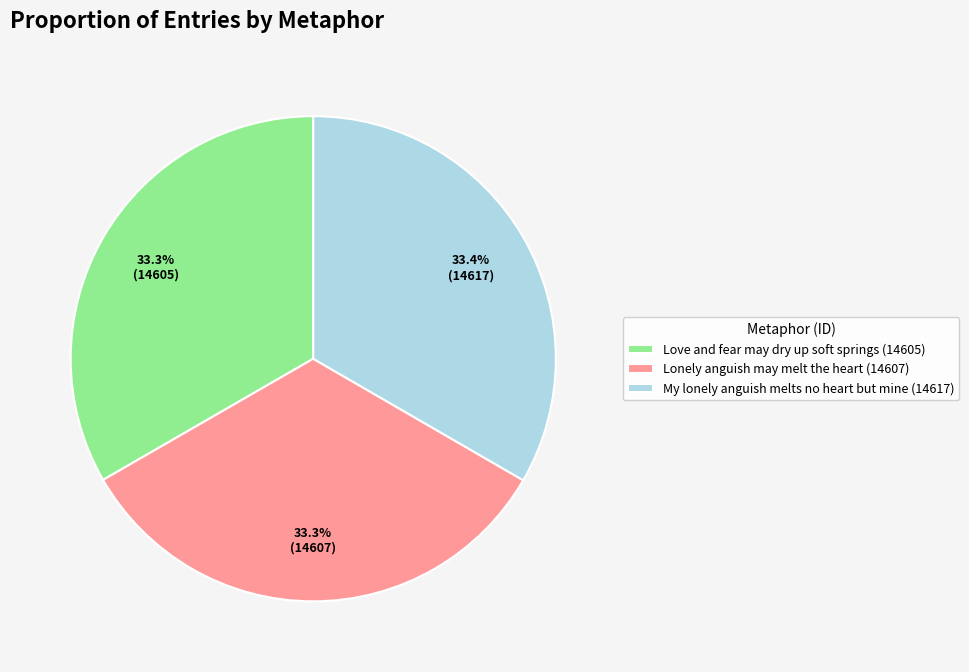

What is the ratio of the value at Love and fear may dry up soft springs (14605) to the value at Lonely anguish may melt the heart (14607)?

1.0